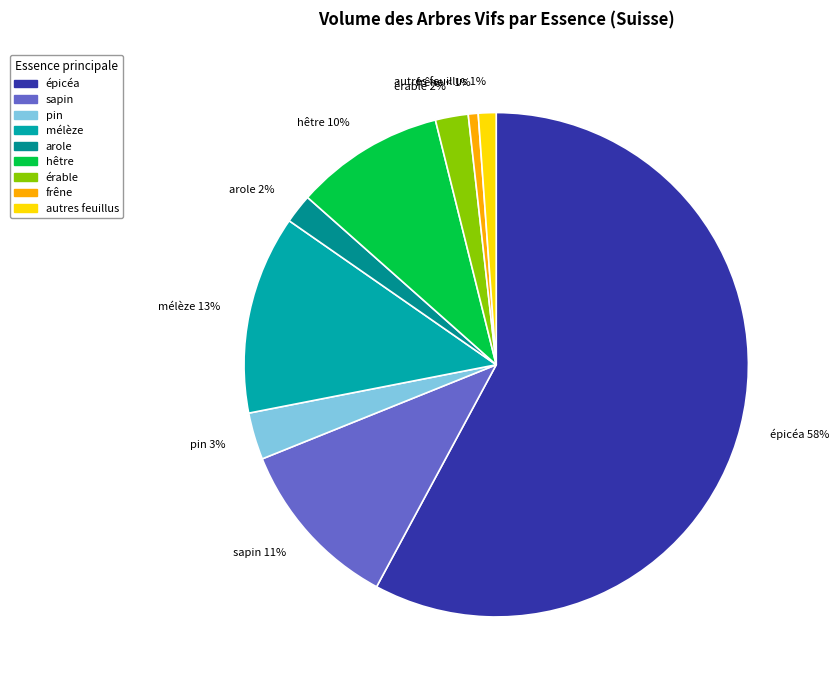

Is there any slice that represents more than half of the pie?

Yes